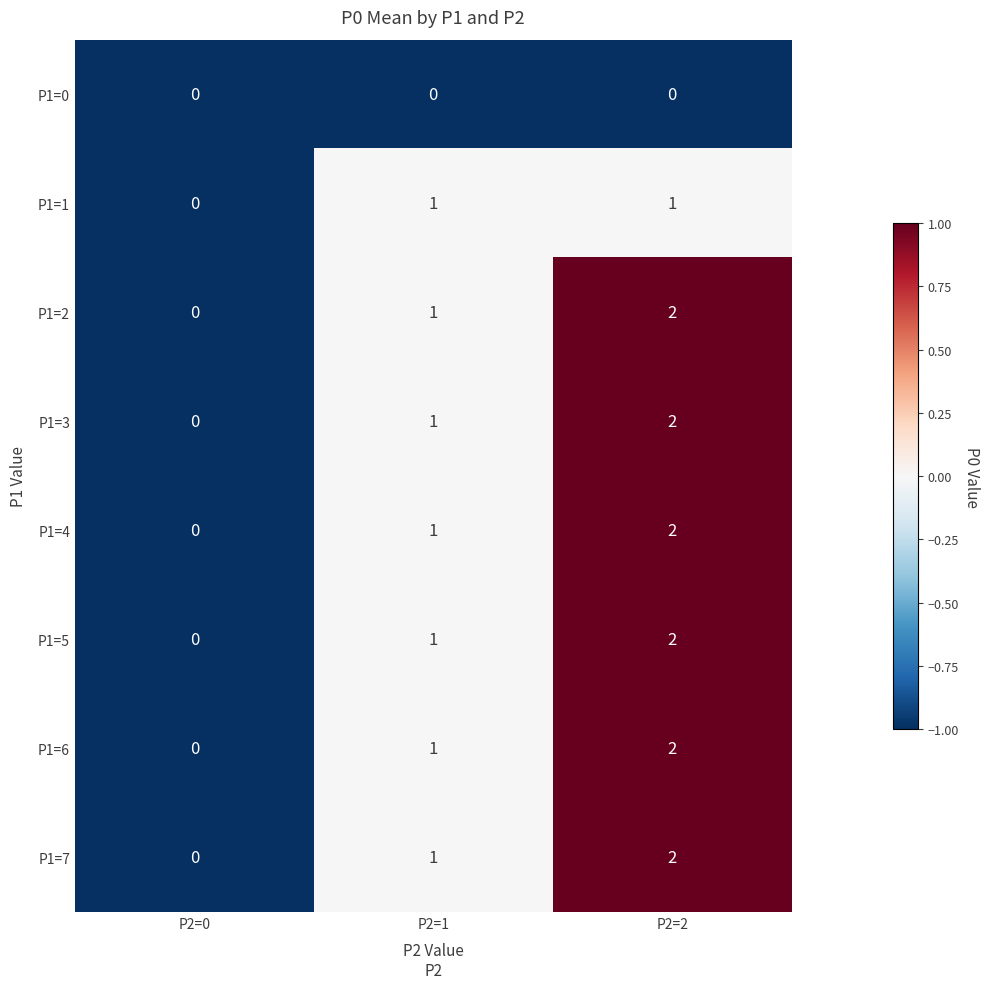

Rank the categories by P1=5 value from highest to lowest.

P2=2, P2=1, P2=0